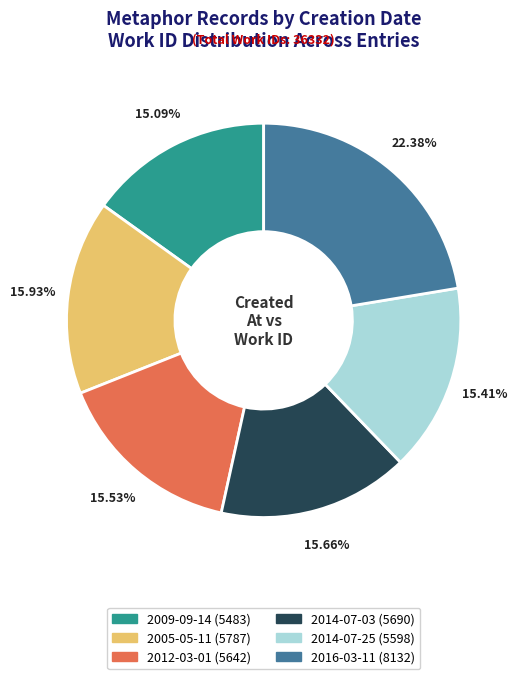

Combined, do 2014-07-03 and 2005-05-11 account for over 50%?

No